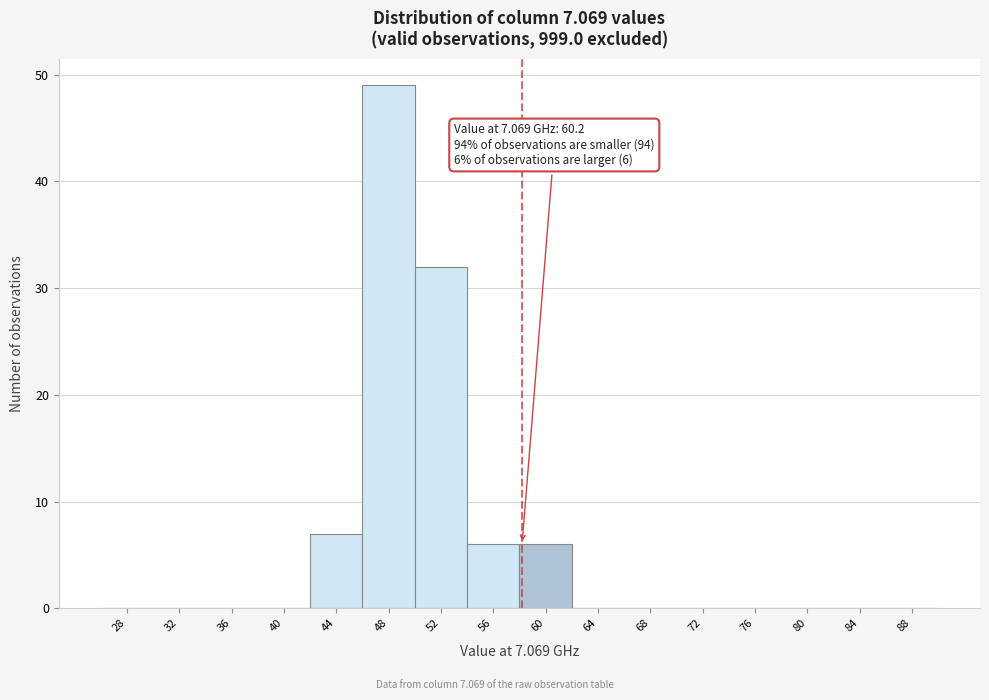

Reading left to right, what are all the values shown in this chart?

28=0	32=0	36=0	40=0	44=7	48=49	52=32	56=6	60=6	64=0	68=0	72=0	76=0	80=0	84=0	88=0